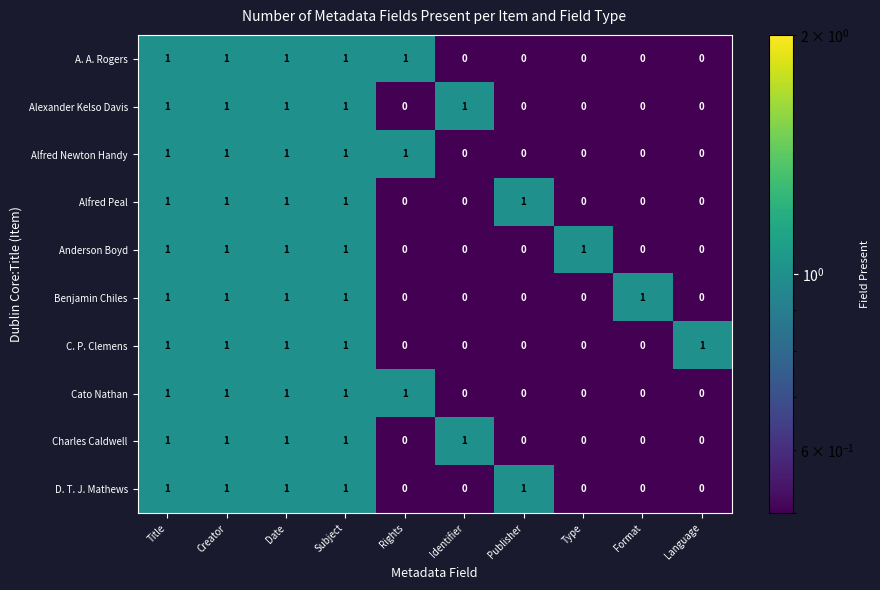

What is the sum of all Benjamin Chiles values?

5